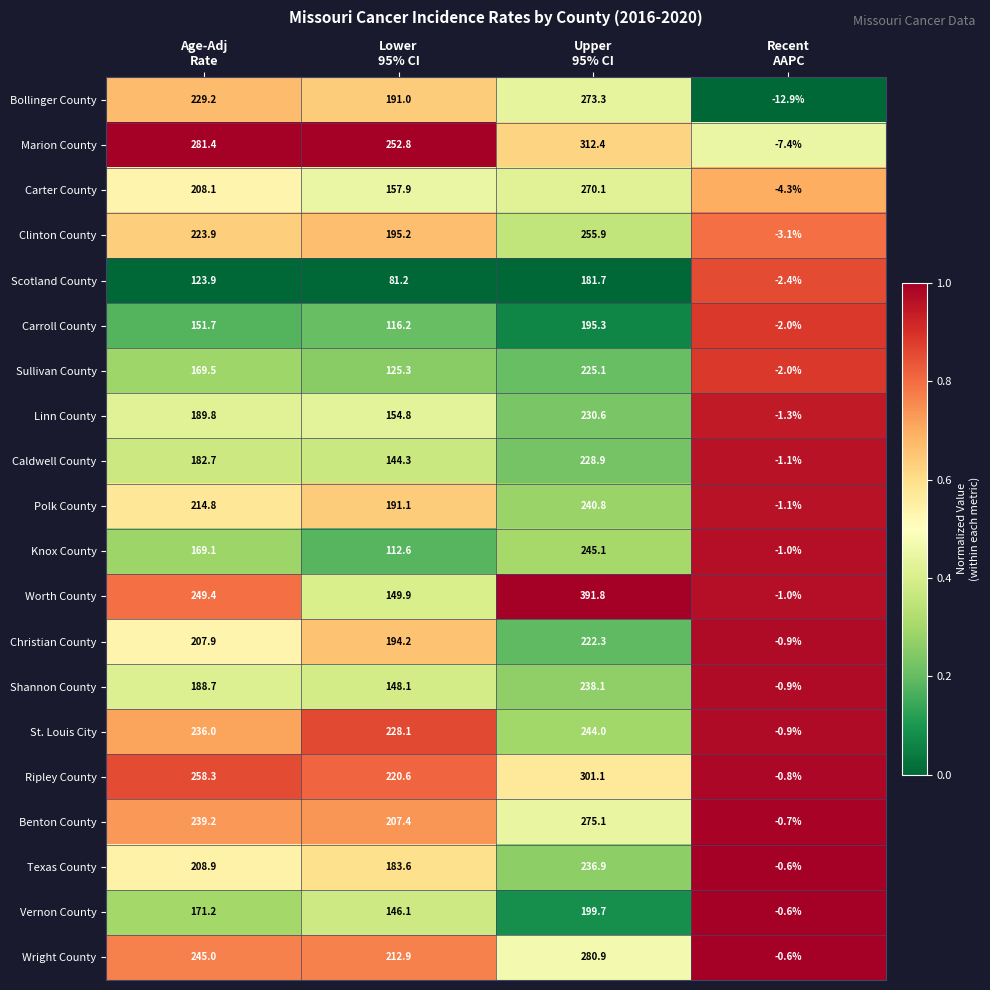

Rank the series by their maximum value, from highest to lowest.

Worth County, Marion County, Ripley County, Wright County, Benton County, Bollinger County, Carter County, Clinton County, Knox County, St. Louis City, Polk County, Shannon County, Texas County, Linn County, Caldwell County, Sullivan County, Christian County, Vernon County, Carroll County, Scotland County